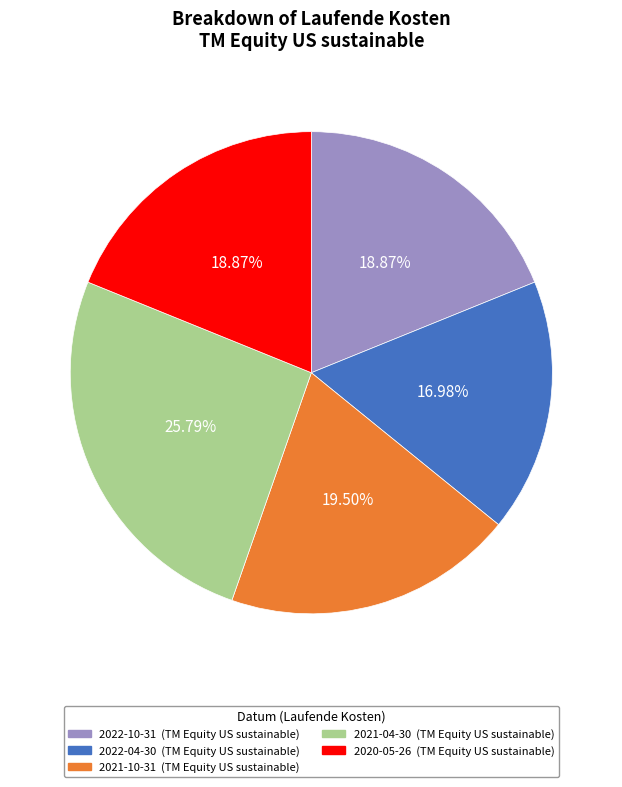

Which slice is the largest?

2021-04-30